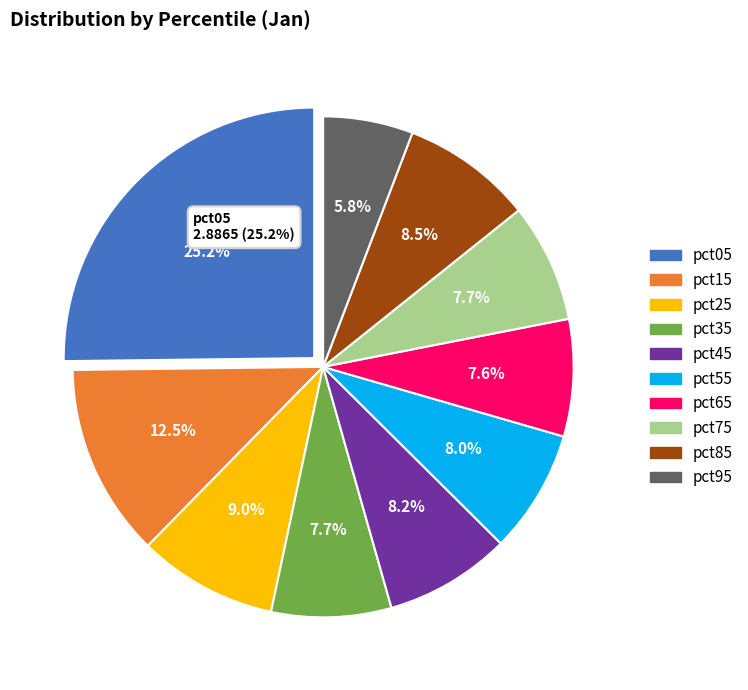

True or false: pct65 accounts for 8% of the total.

True